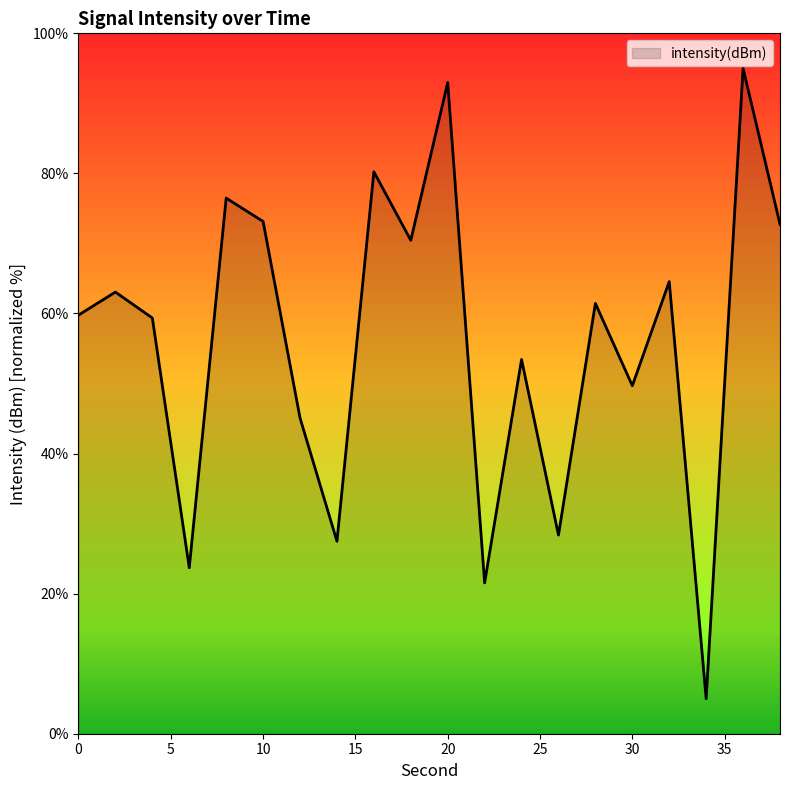

What is the smallest value displayed?

5.0